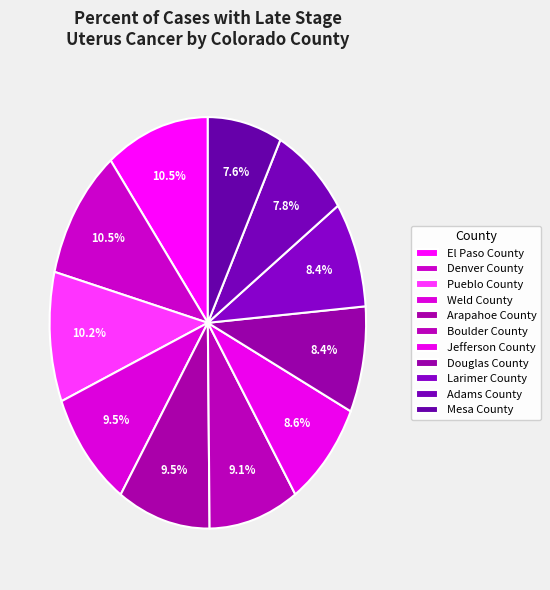

To the nearest percent, what is the combined percentage of Arapahoe County and Pueblo County?

20%